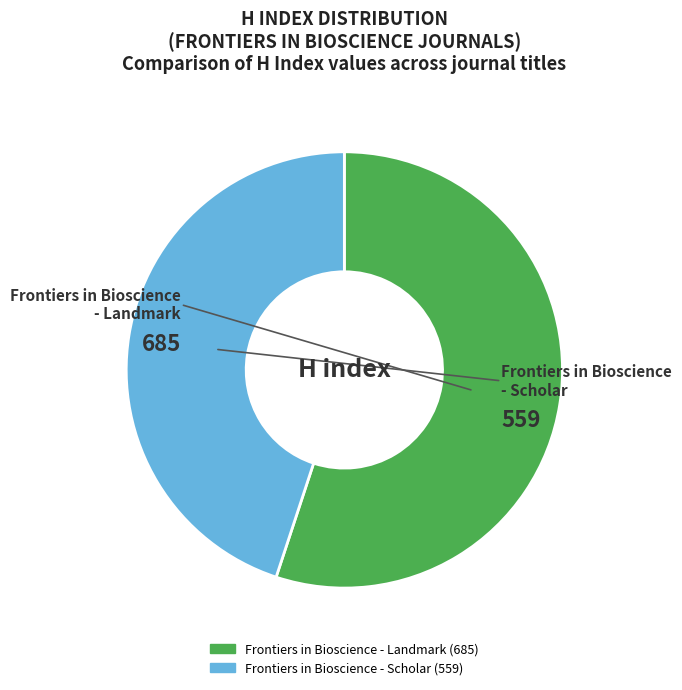

The Frontiers in Bioscience - Landmark slice represents 55% of the pie. True or false?

True